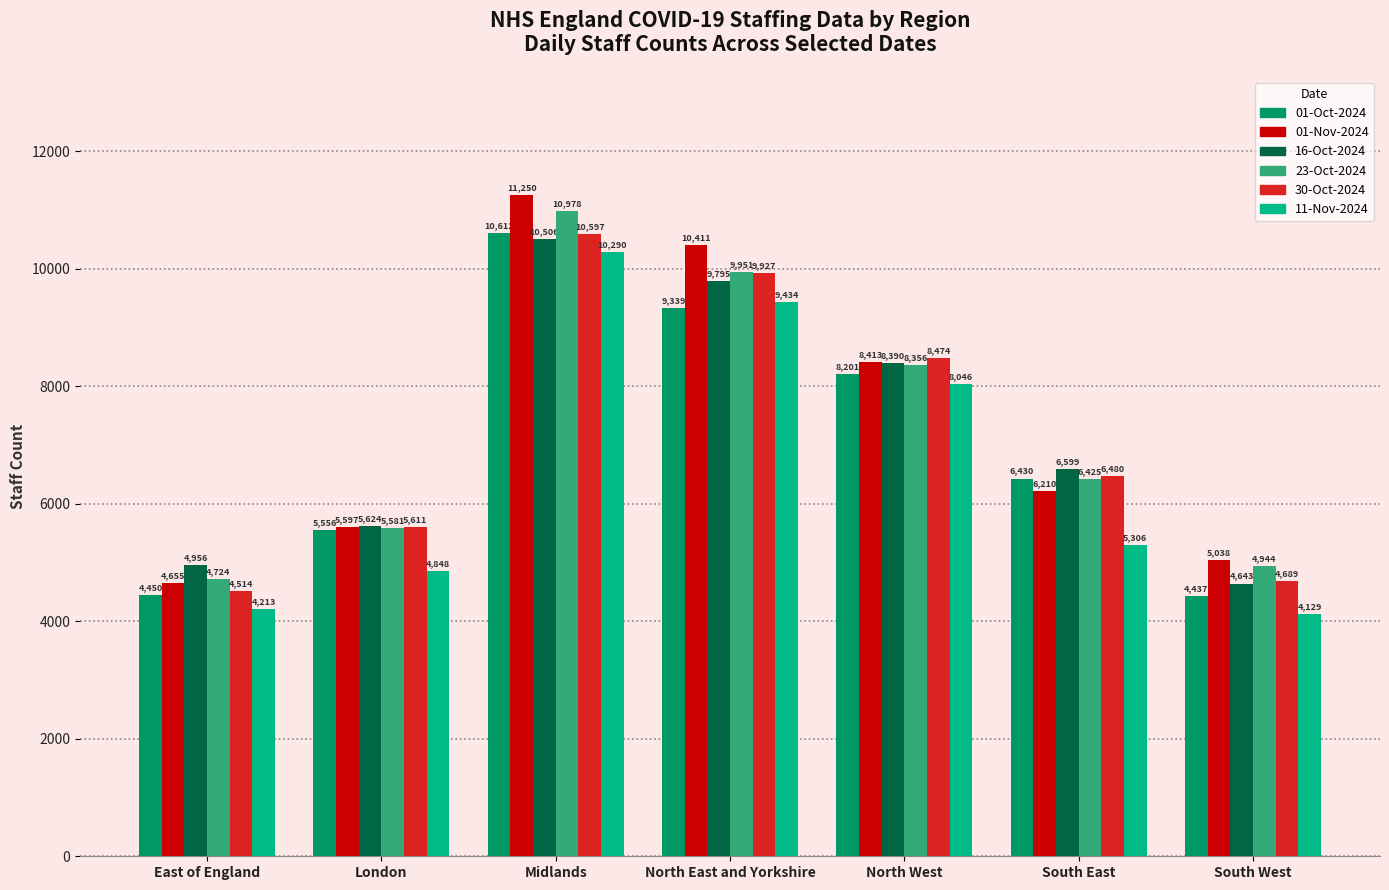

Reading left to right, extract all data points from this chart.

01-Oct-2024: East of England=4450	London=5556	Midlands=10612	North East and Yorkshire=9339	North West=8201	South East=6430	South West=4437
01-Nov-2024: East of England=4655	London=5597	Midlands=11250	North East and Yorkshire=10411	North West=8413	South East=6210	South West=5038
16-Oct-2024: East of England=4956	London=5624	Midlands=10506	North East and Yorkshire=9795	North West=8390	South East=6599	South West=4643
23-Oct-2024: East of England=4724	London=5581	Midlands=10978	North East and Yorkshire=9951	North West=8356	South East=6425	South West=4944
30-Oct-2024: East of England=4514	London=5611	Midlands=10597	North East and Yorkshire=9927	North West=8474	South East=6480	South West=4689
11-Nov-2024: East of England=4213	London=4848	Midlands=10290	North East and Yorkshire=9434	North West=8046	South East=5306	South West=4129